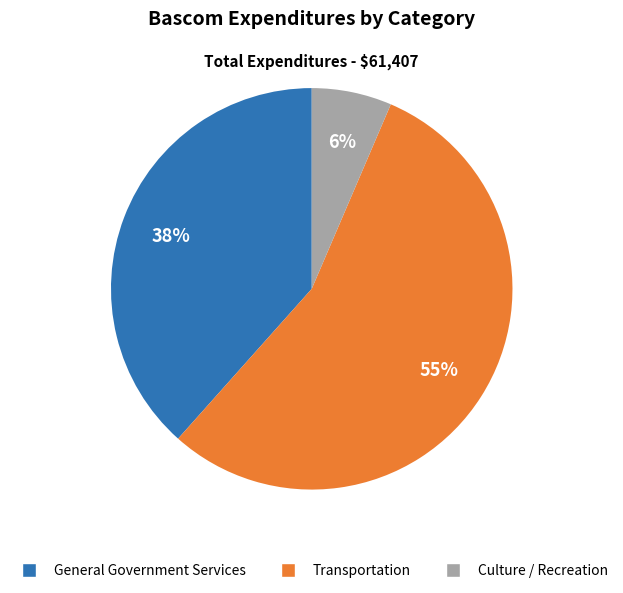

Which slice is the largest?

Transportation